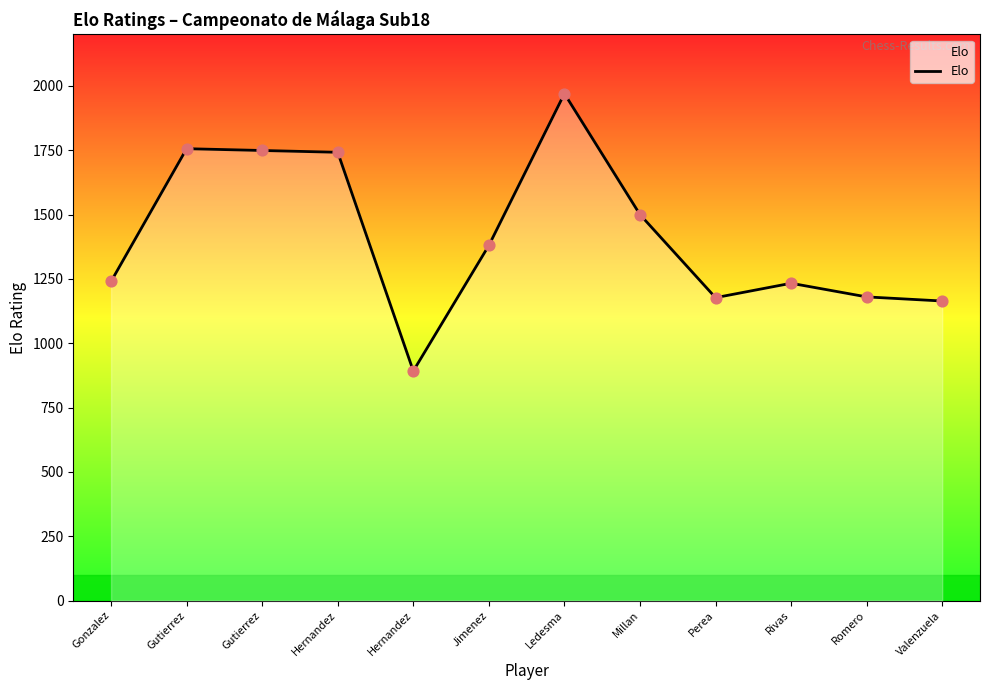

Between Perea and Gutierrez, which is larger?

Gutierrez